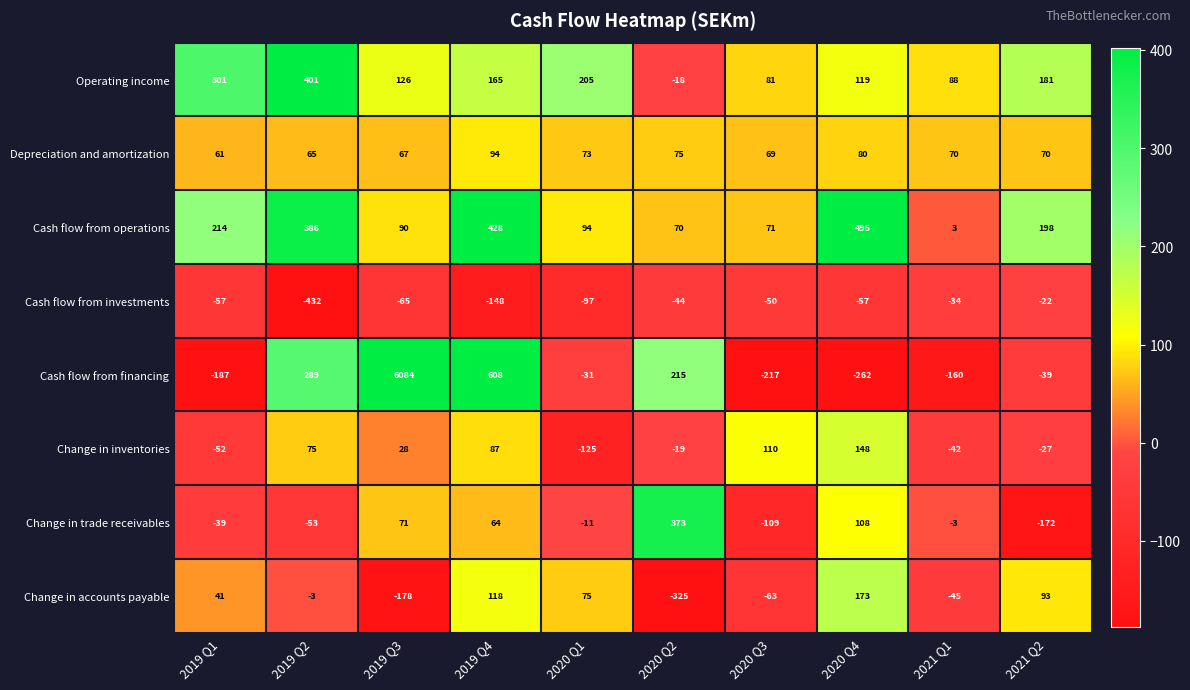

Rank the series at 2020 Q1 from highest to lowest value.

Operating income, Cash flow from operations, Change in accounts payable, Depreciation and amortization, Change in trade receivables, Cash flow from financing, Cash flow from investments, Change in inventories